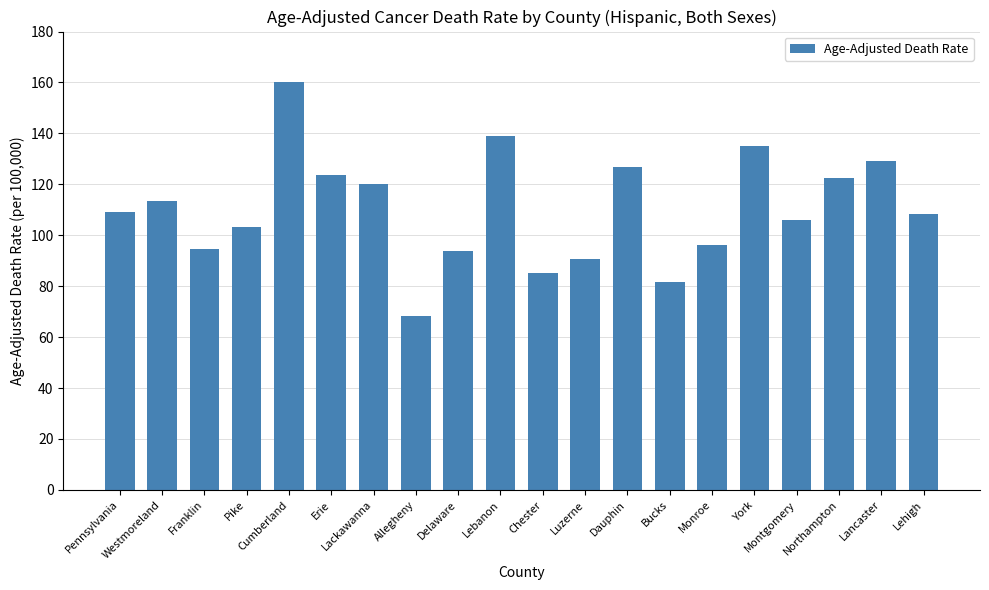

Approximately how many times larger is the value at Lebanon compared to Westmoreland?

1.2